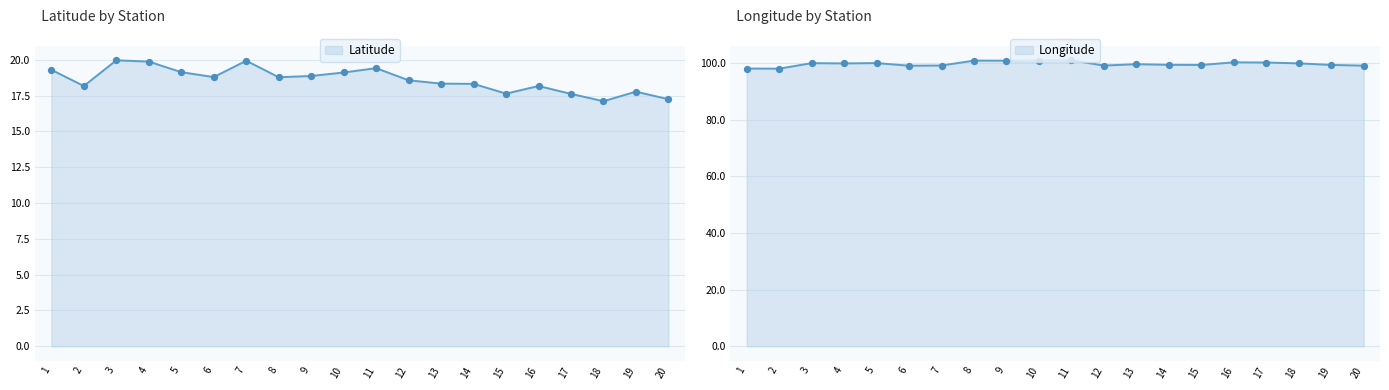

Which series has the largest Y range (max minus min)?

Longitude